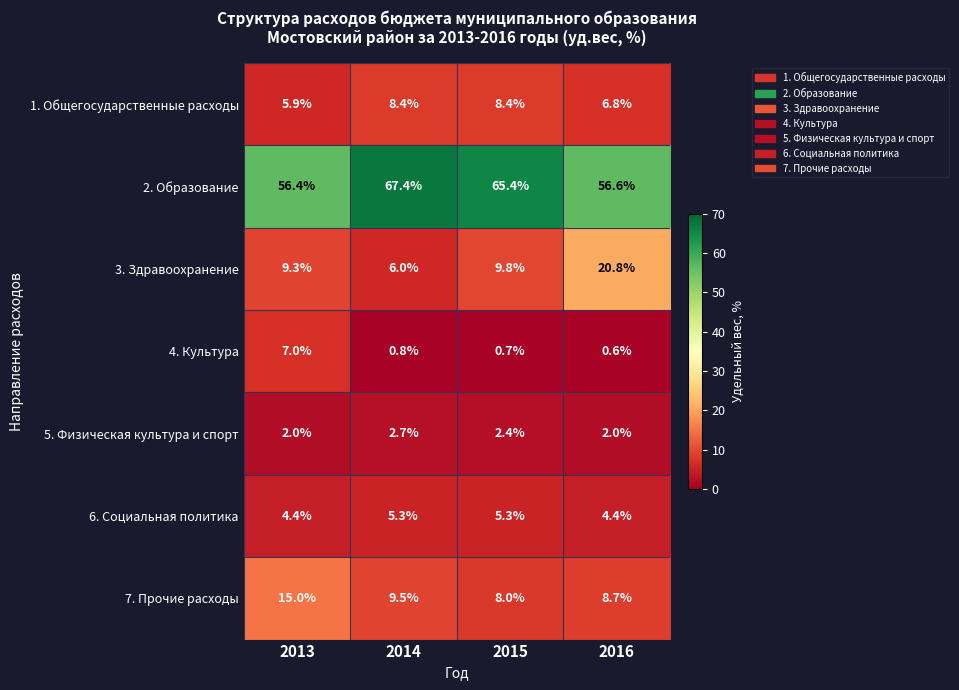

Rank the series by their maximum value, from lowest to highest.

5. Физическая культура и спорт, 6. Социальная политика, 4. Культура, 1. Общегосударственные расходы, 7. Прочие расходы, 3. Здравоохранение, 2. Образование